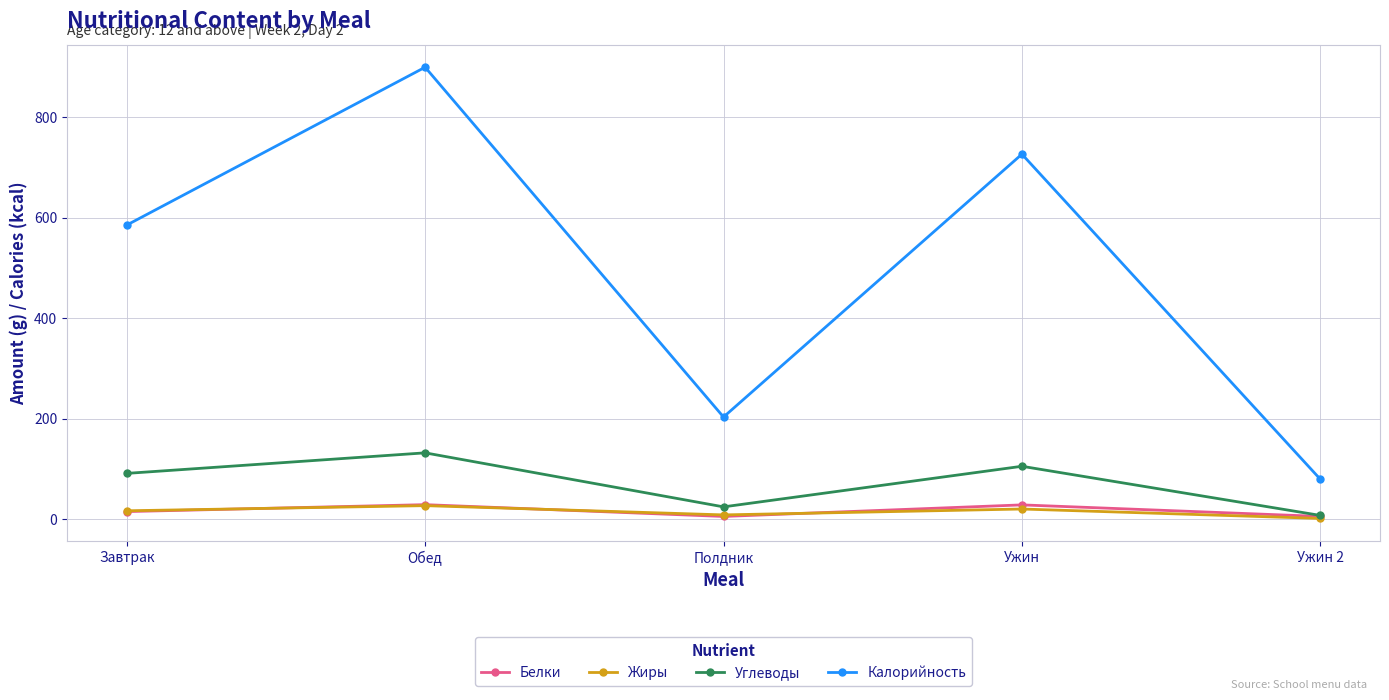

How many values in the Углеводы series exceed 91?

3